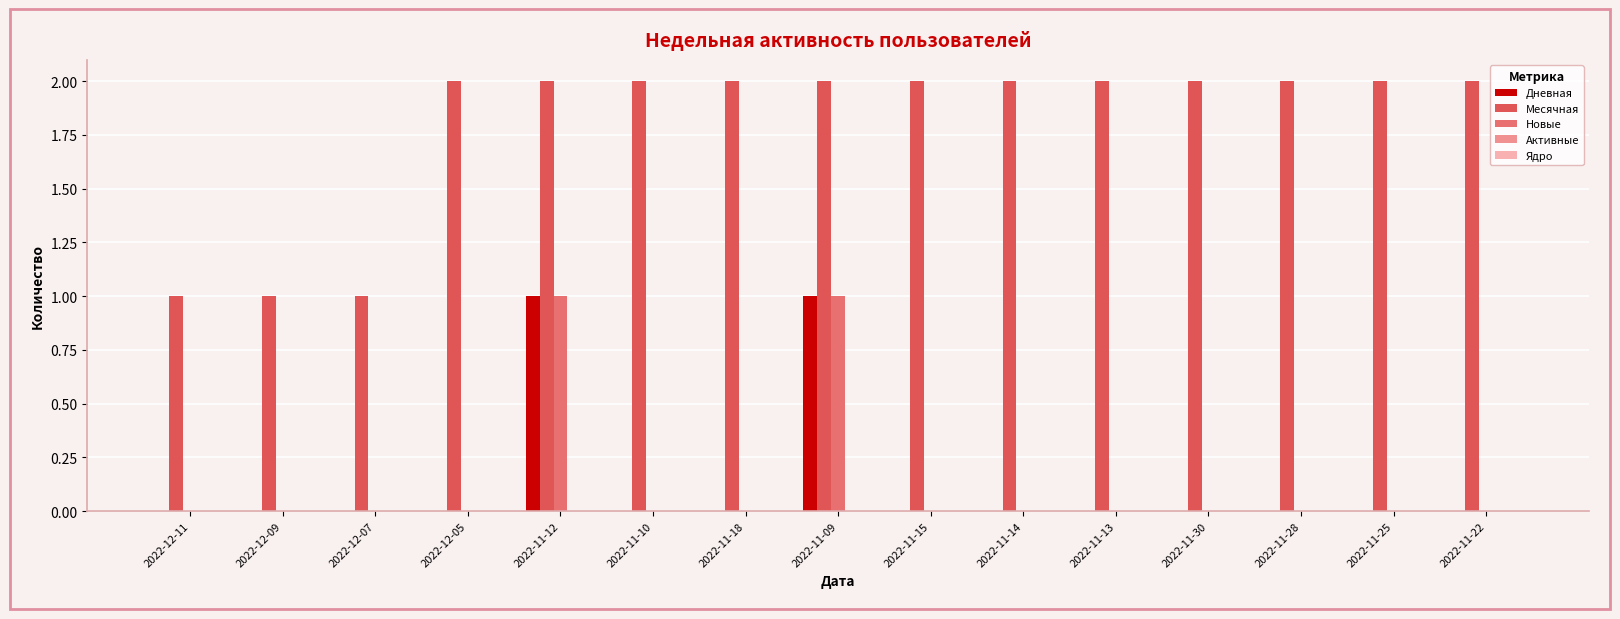

How many Дневная values are between 0 and 1?

15